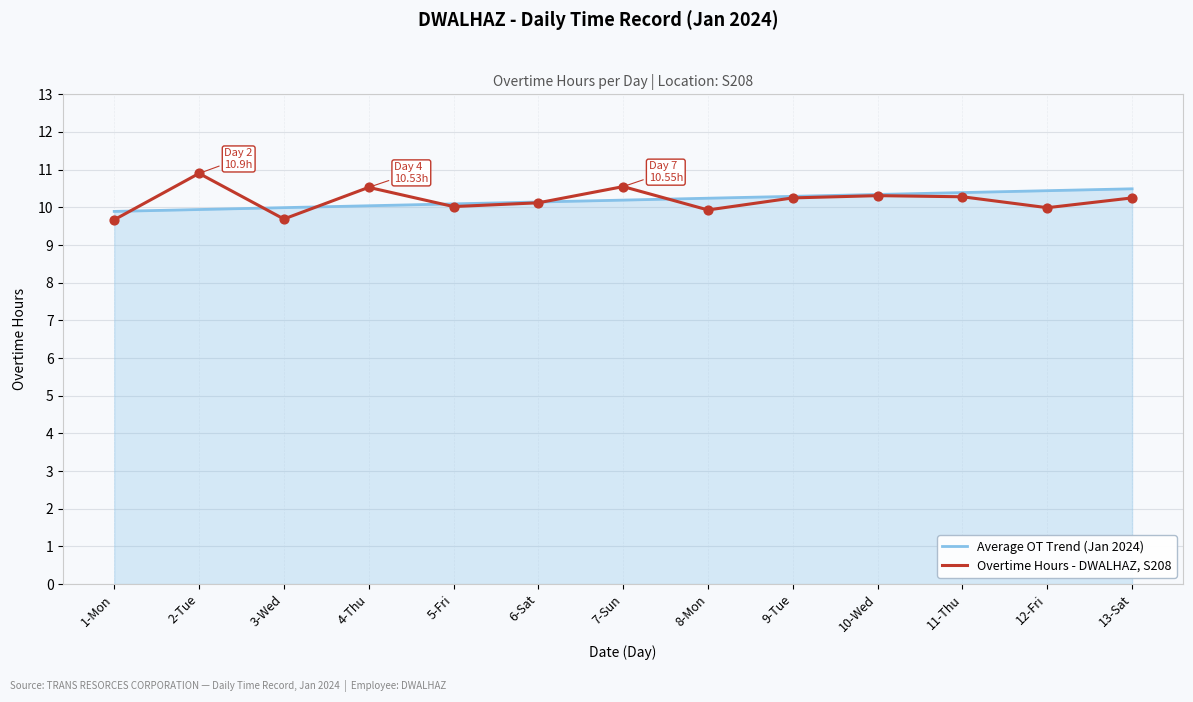

Which series has the widest spread of values?

Overtime Hours - DWALHAZ, S208